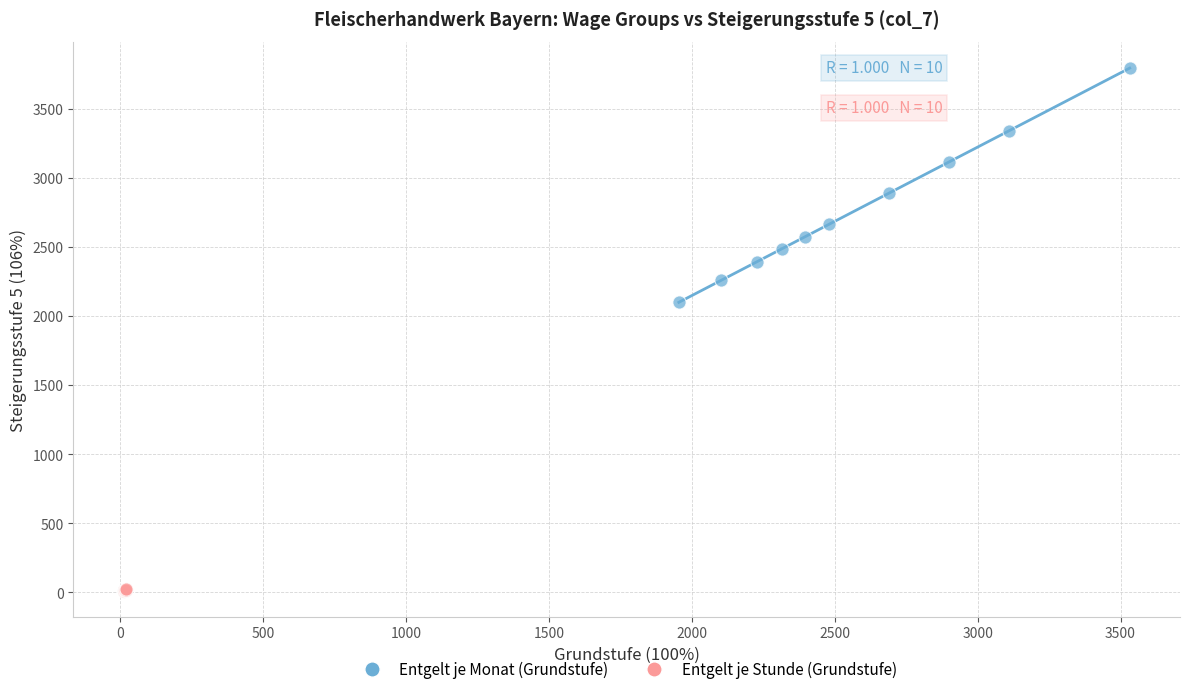

Which series reaches the maximum Y coordinate?

Entgelt je Monat (Grundstufe)